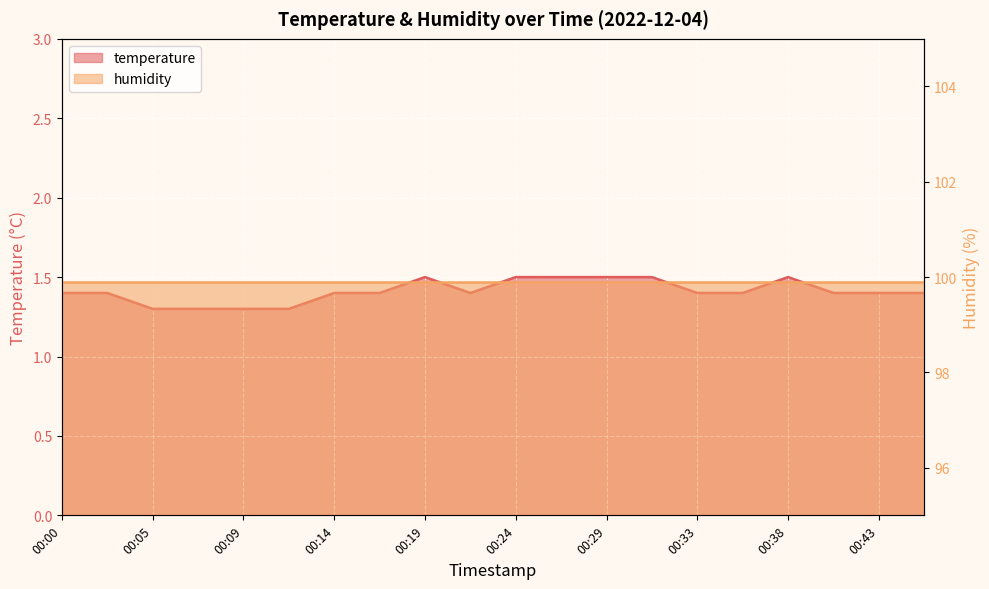

What is the sum of all values?

28.2